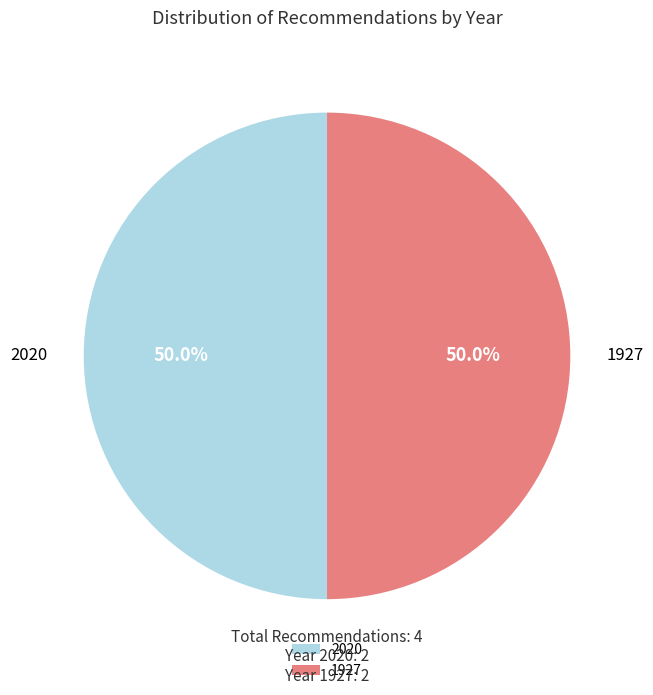

How many slices are in this pie chart?

2